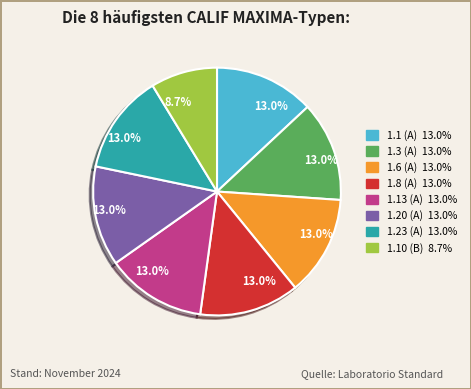

Is there any slice that represents more than half of the pie?

No